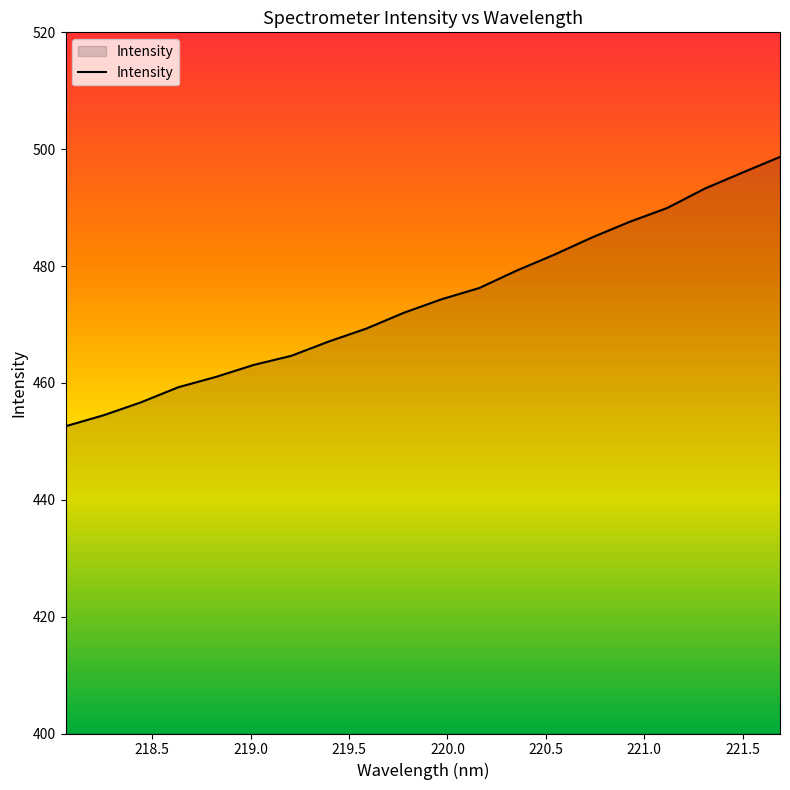

What is the difference between the maximum and minimum values?

46.1